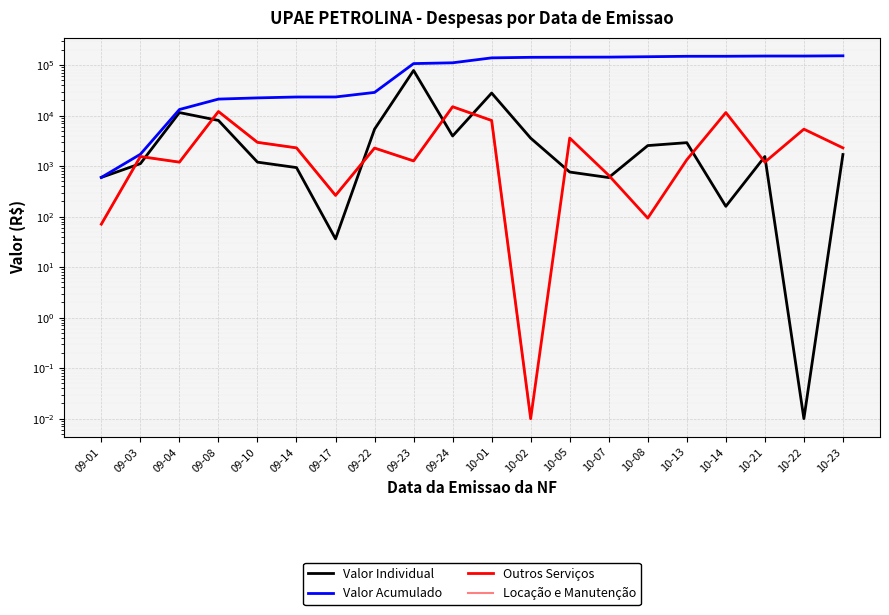

Is it true that the value at 09-04 is 3219.8?

False